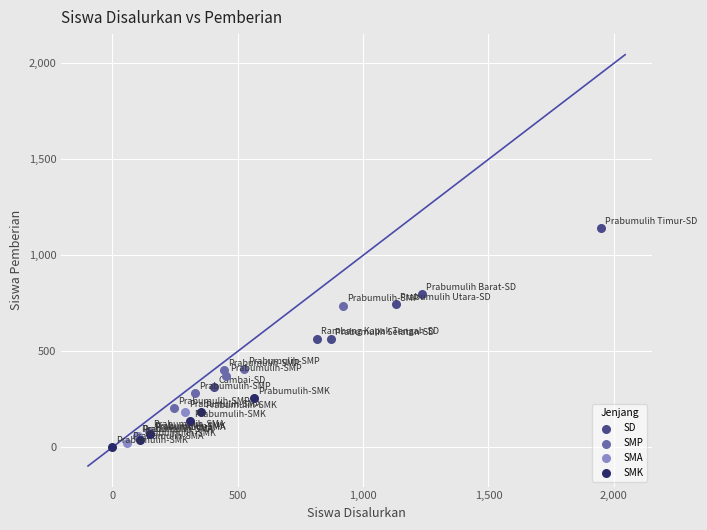

What are all the series names shown in the legend?

SD, SMP, SMA, SMK